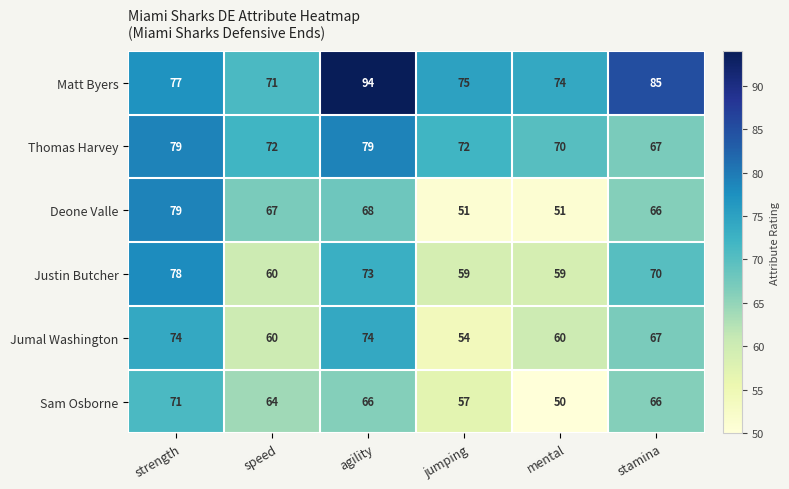

At jumping, list the series in order from largest to smallest.

Matt Byers, Thomas Harvey, Justin Butcher, Sam Osborne, Jumal Washington, Deone Valle